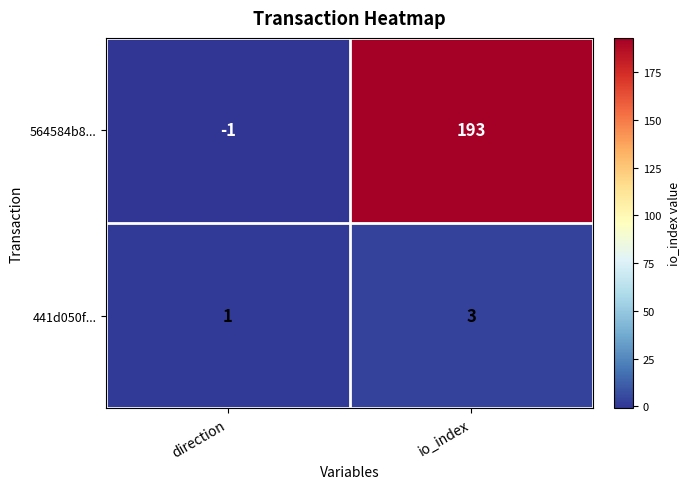

Reading left to right, list all the values displayed in this chart.

564584b8...: -1	193
441d050f...: 1	3